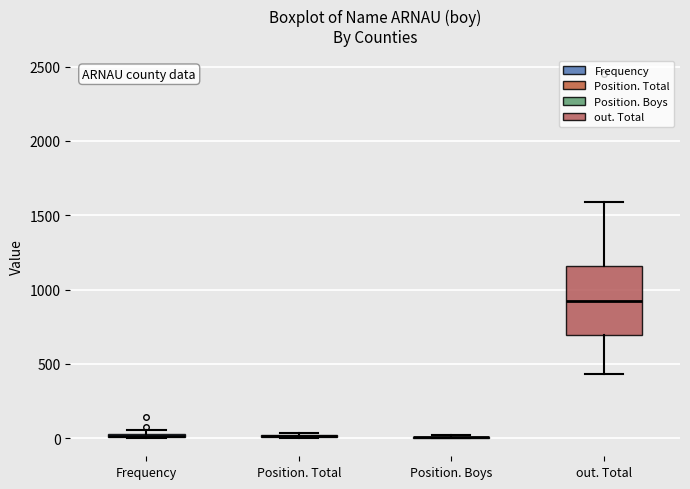

Which box is the tallest, from its lower edge to its upper edge?

out. Total